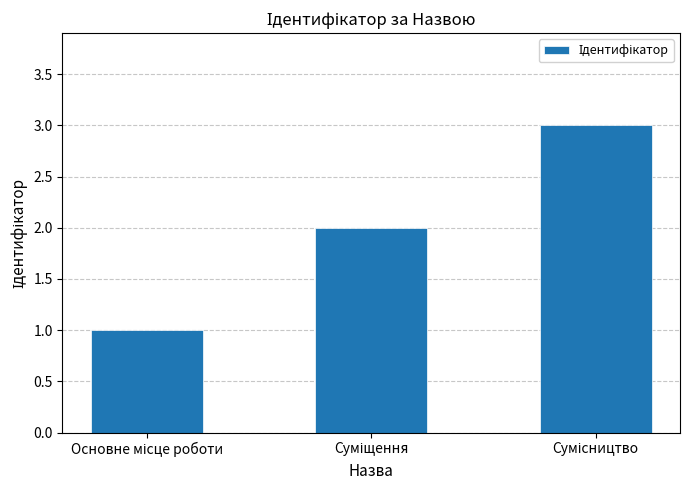

What is the greatest value displayed?

3